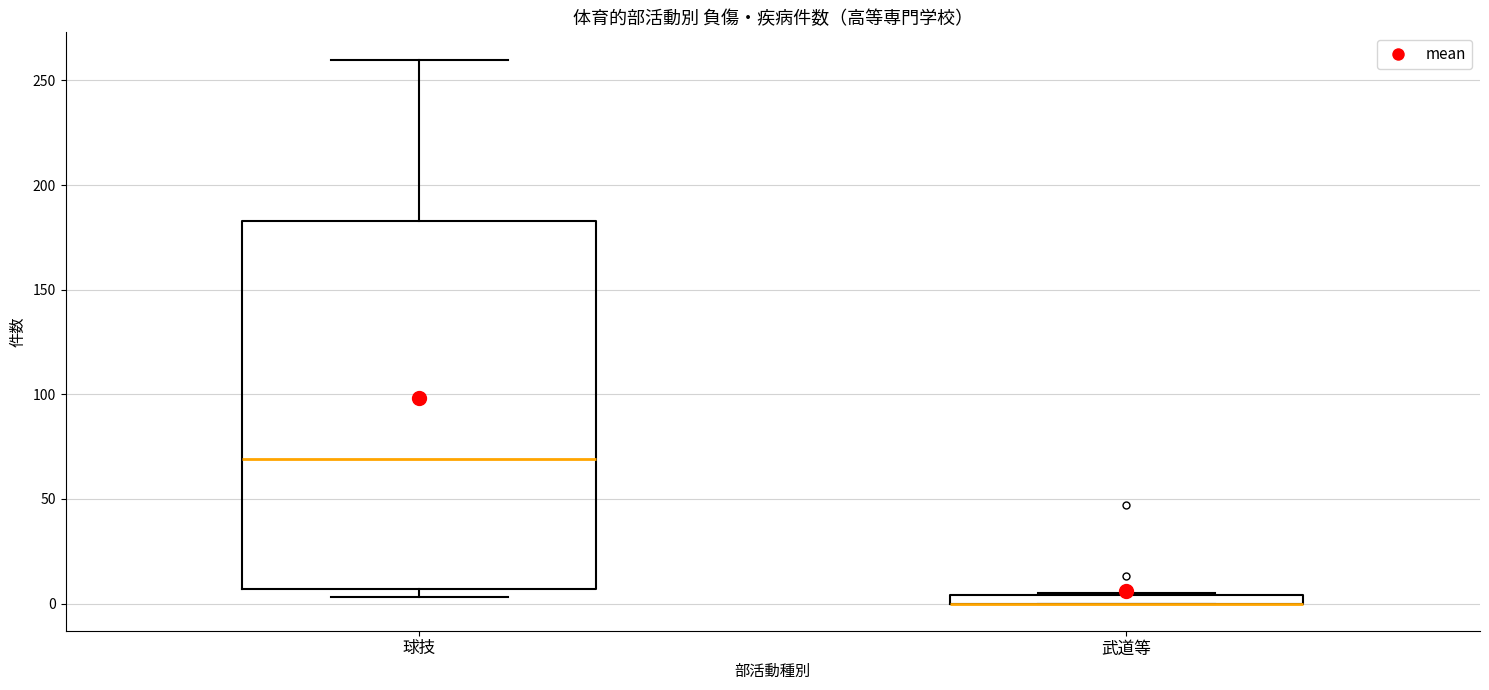

Where does the upper whisker of the box for 球技 end on the y-axis? The values are not printed on the chart, so give them approximately, as read against the axis.

260